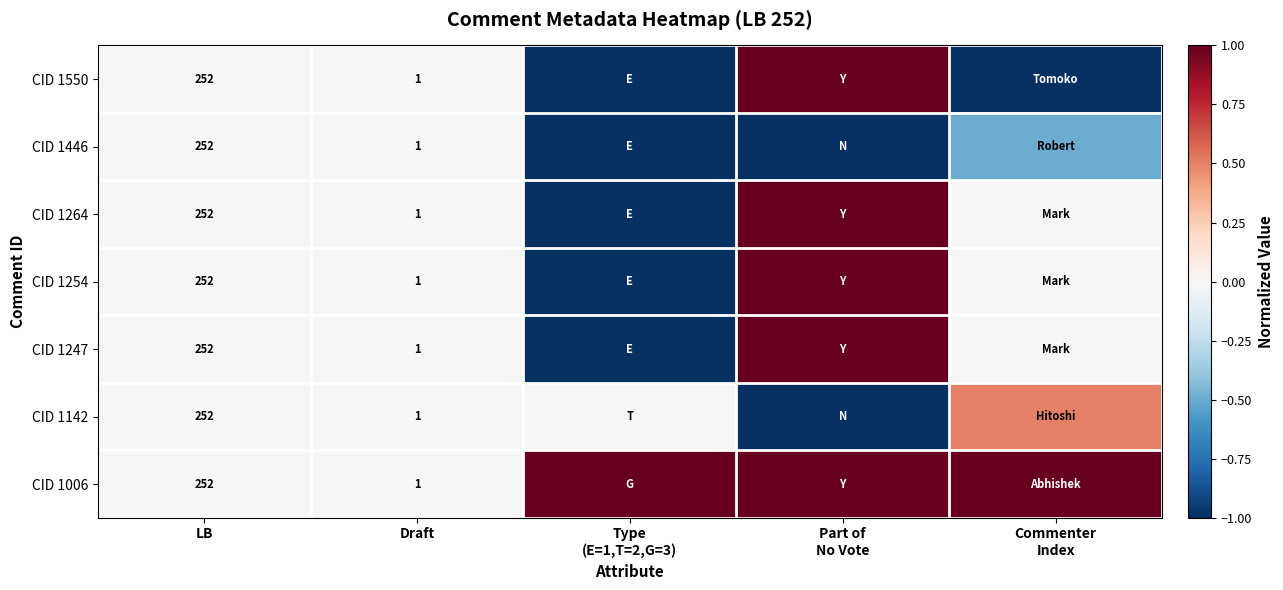

True or false: CID 1142 has a value of 1.6 at Draft.

False